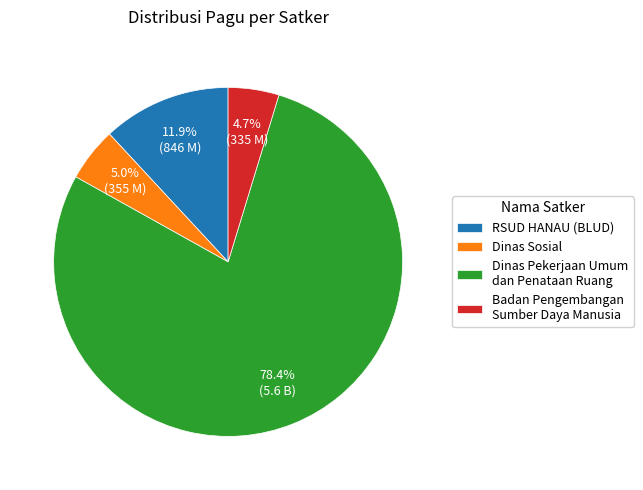

How many segments does this pie chart have?

4